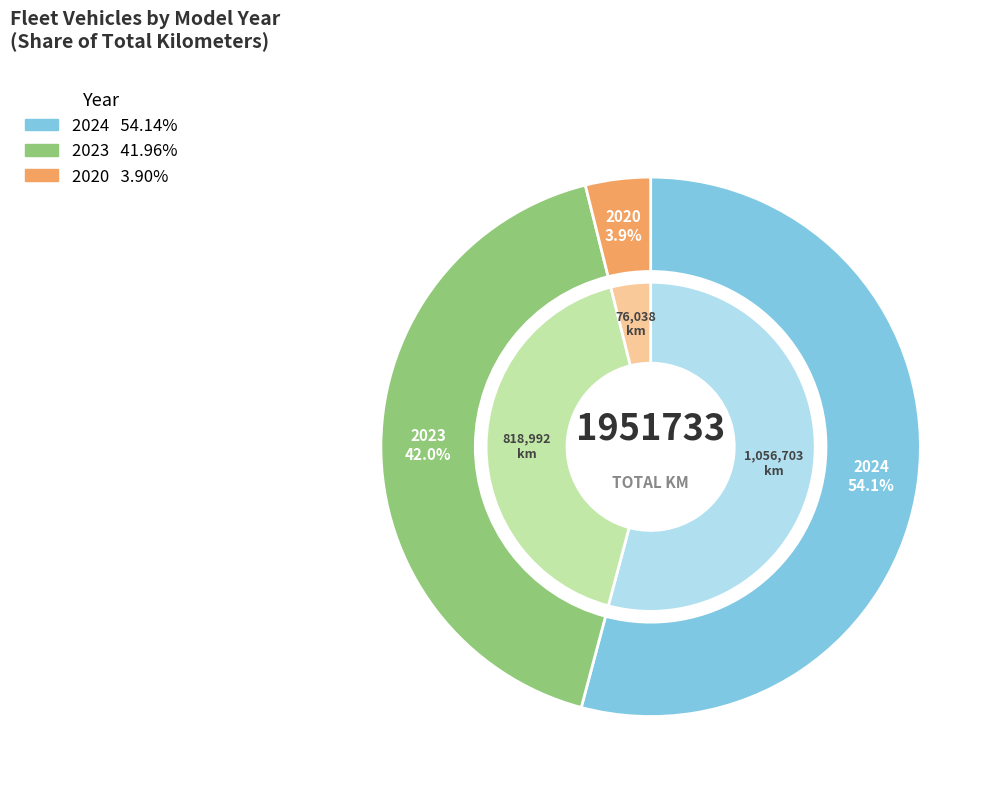

What is the change in value from 2024 to 2020?

-980665